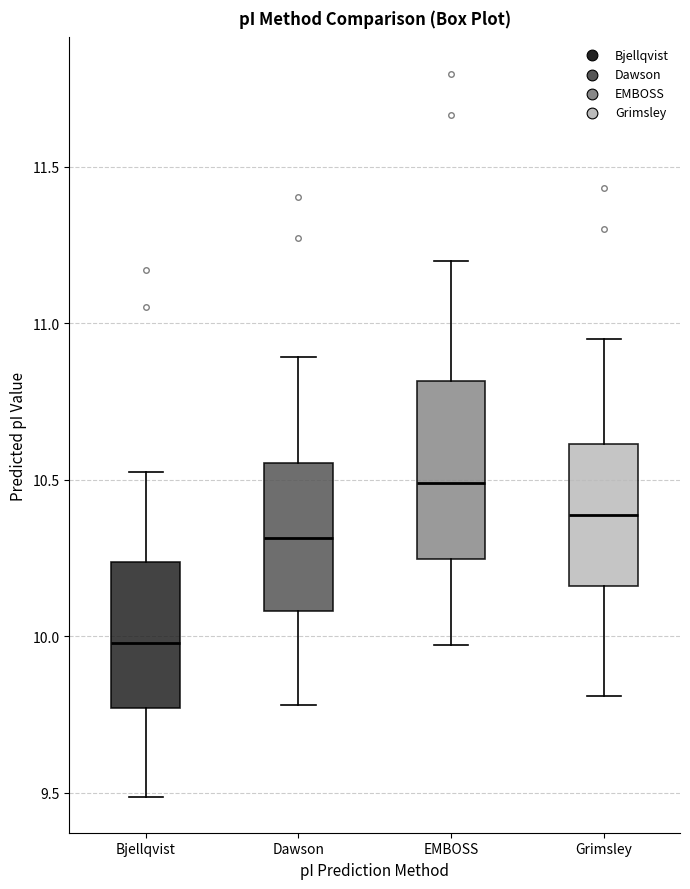

Comparing the boxes themselves (not the whiskers), which one is the tallest?

EMBOSS